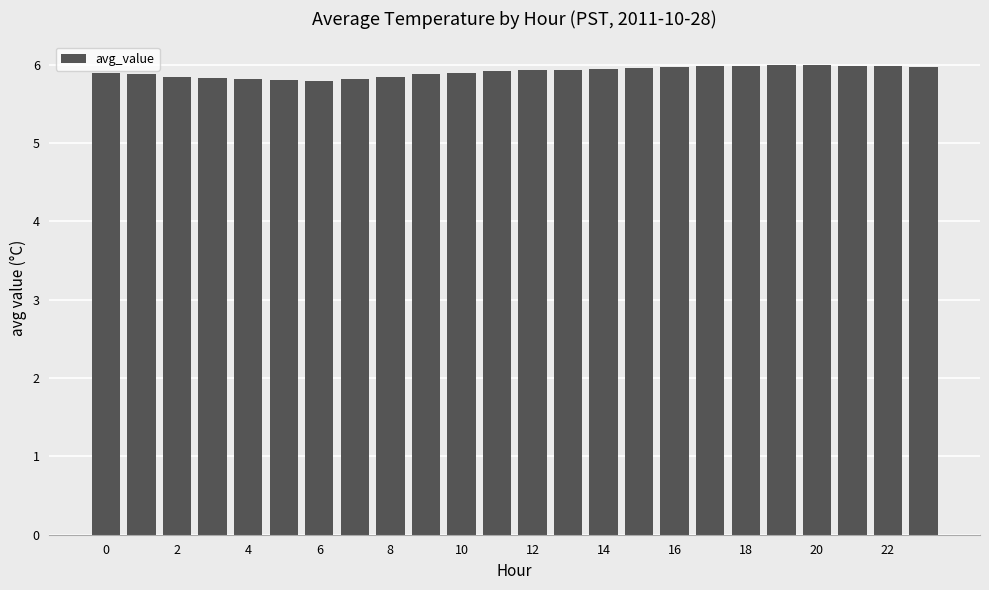

What is the sum of all values?

141.9